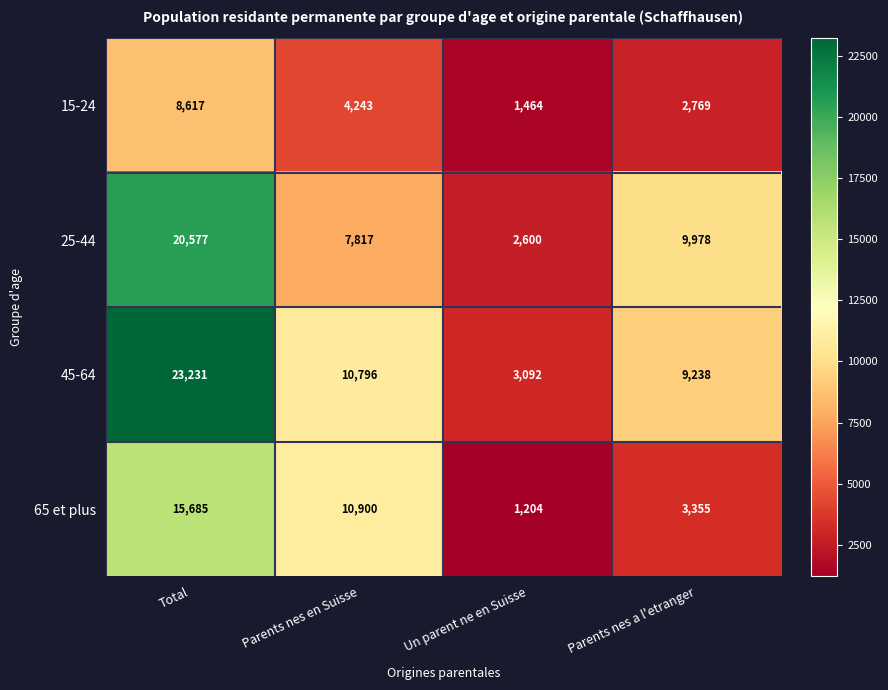

Which series has the largest total across all categories?

45-64